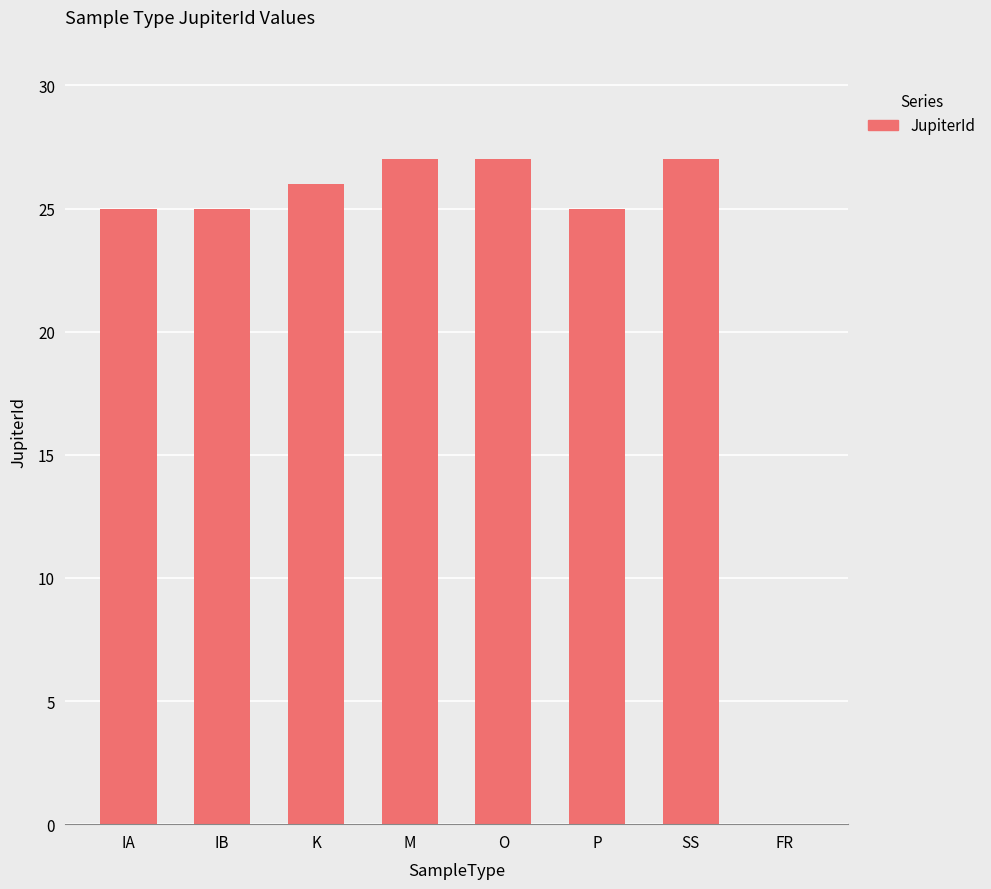

What is the approximate value at M?

27